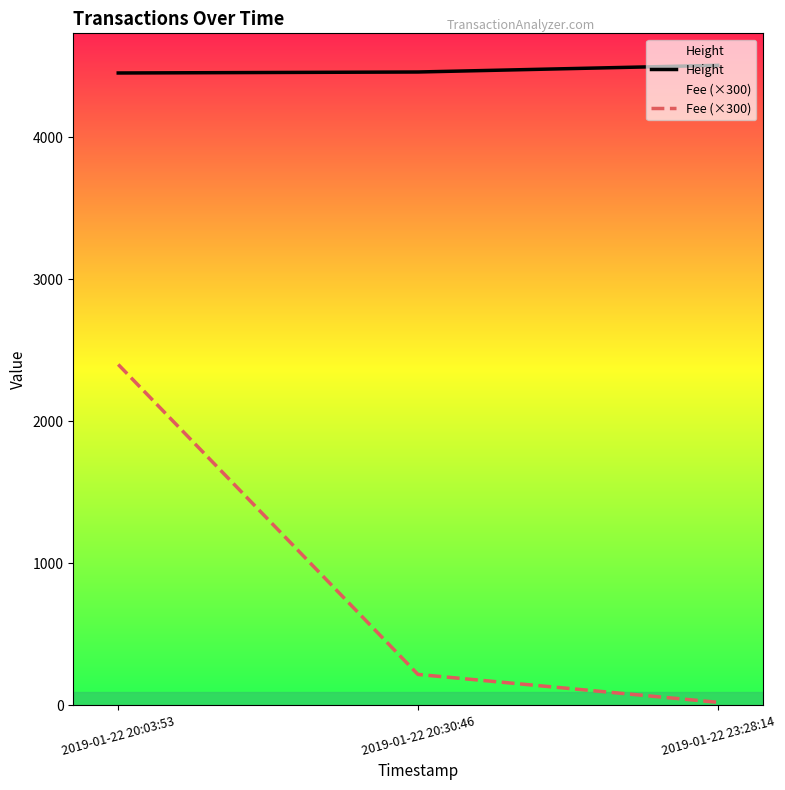

What is the sum of all Height values?

13417.0